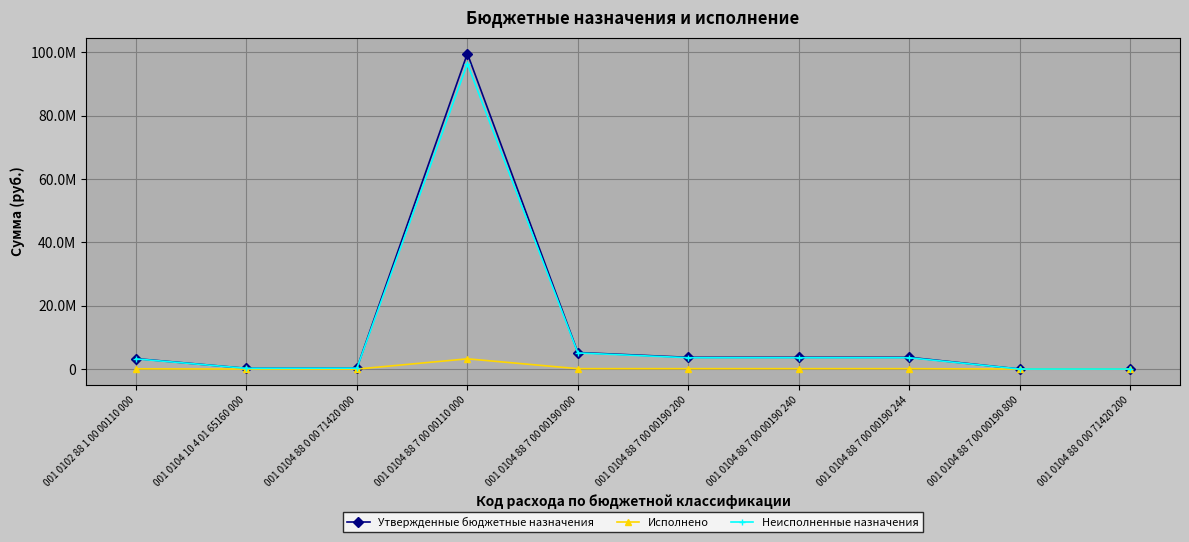

What is the greatest value displayed?

99661984.0